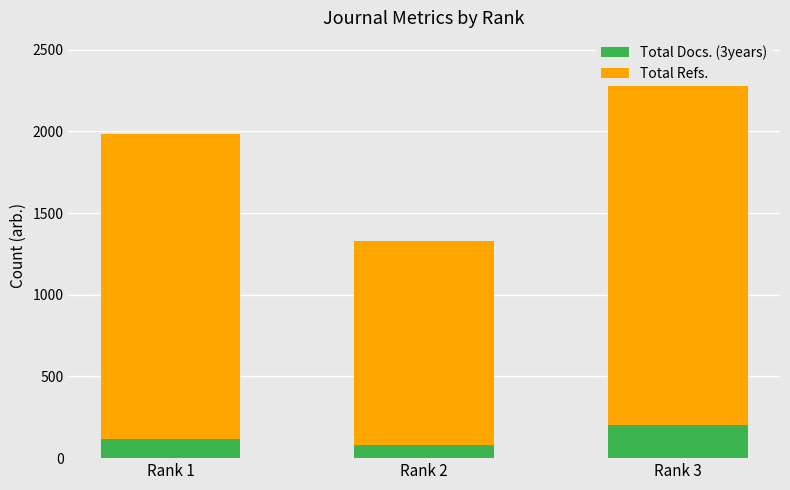

Is it true that Total Docs. (3years) equals 139 at Rank 2?

False